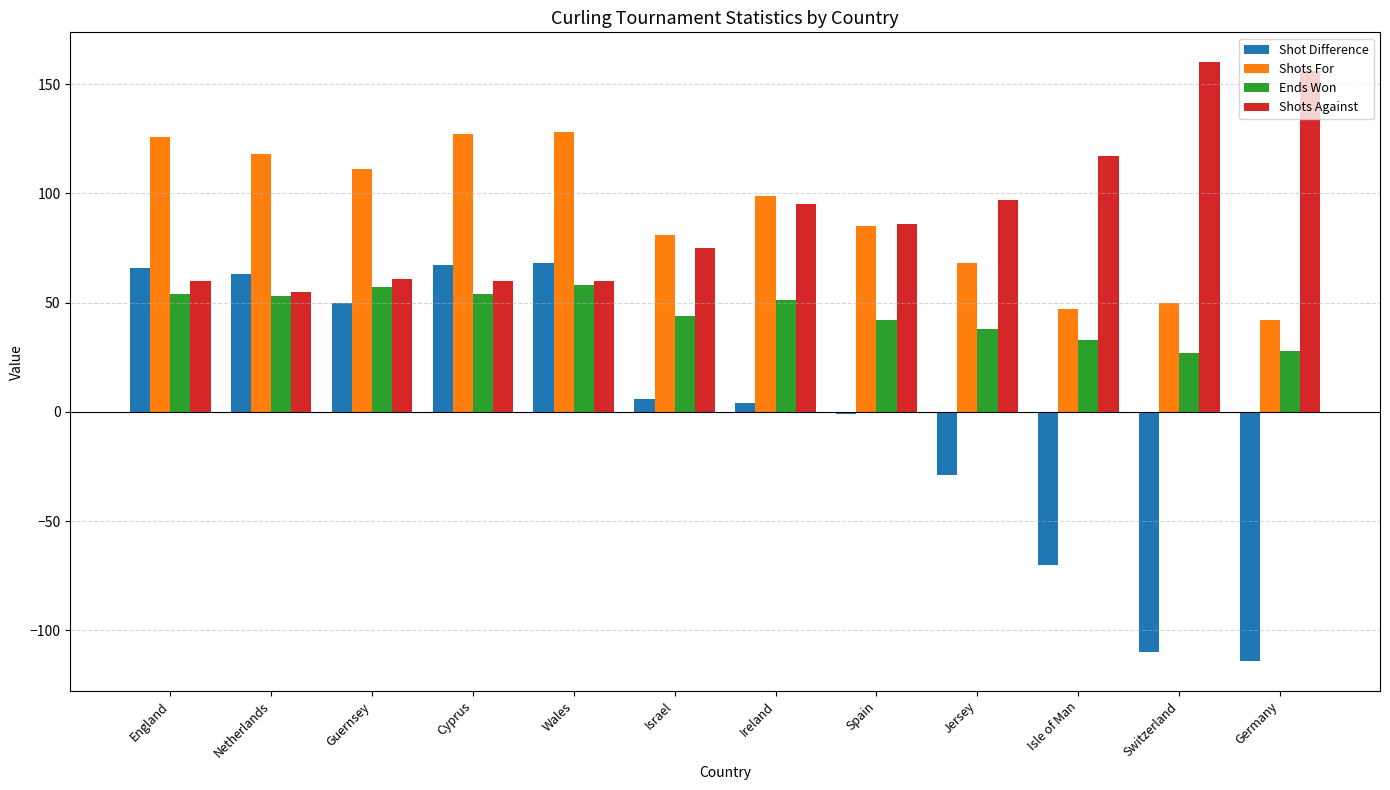

Which label corresponds to the largest value in the chart?

Switzerland